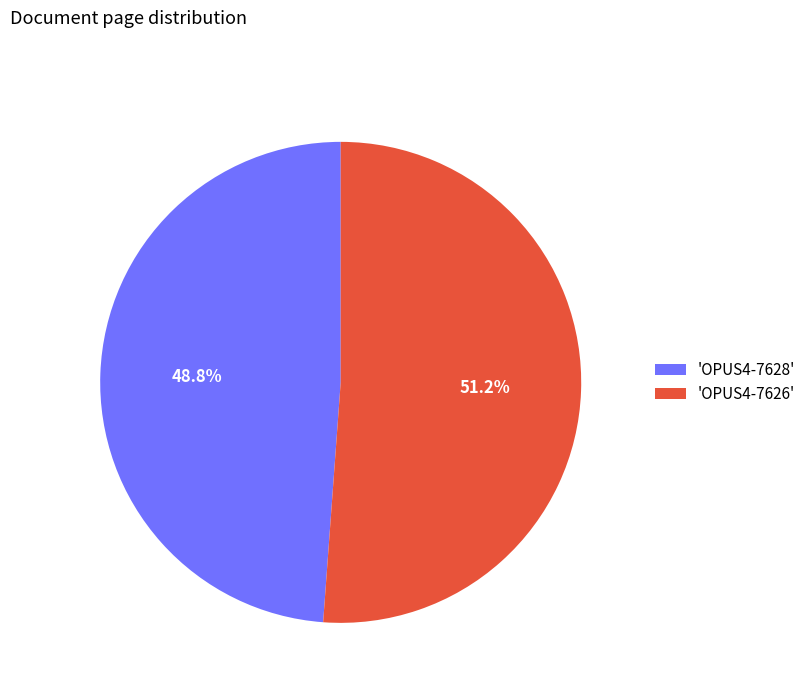

What is the smallest slice in the pie chart?

'OPUS4-7628'